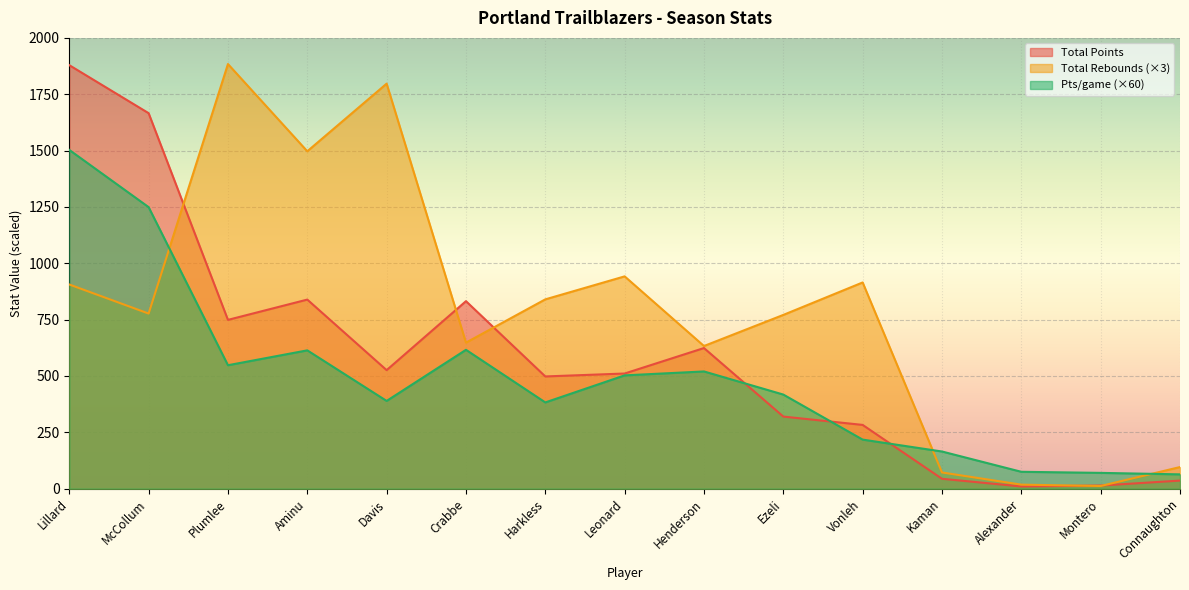

Where is the first local maximum for tPts?

Aminu